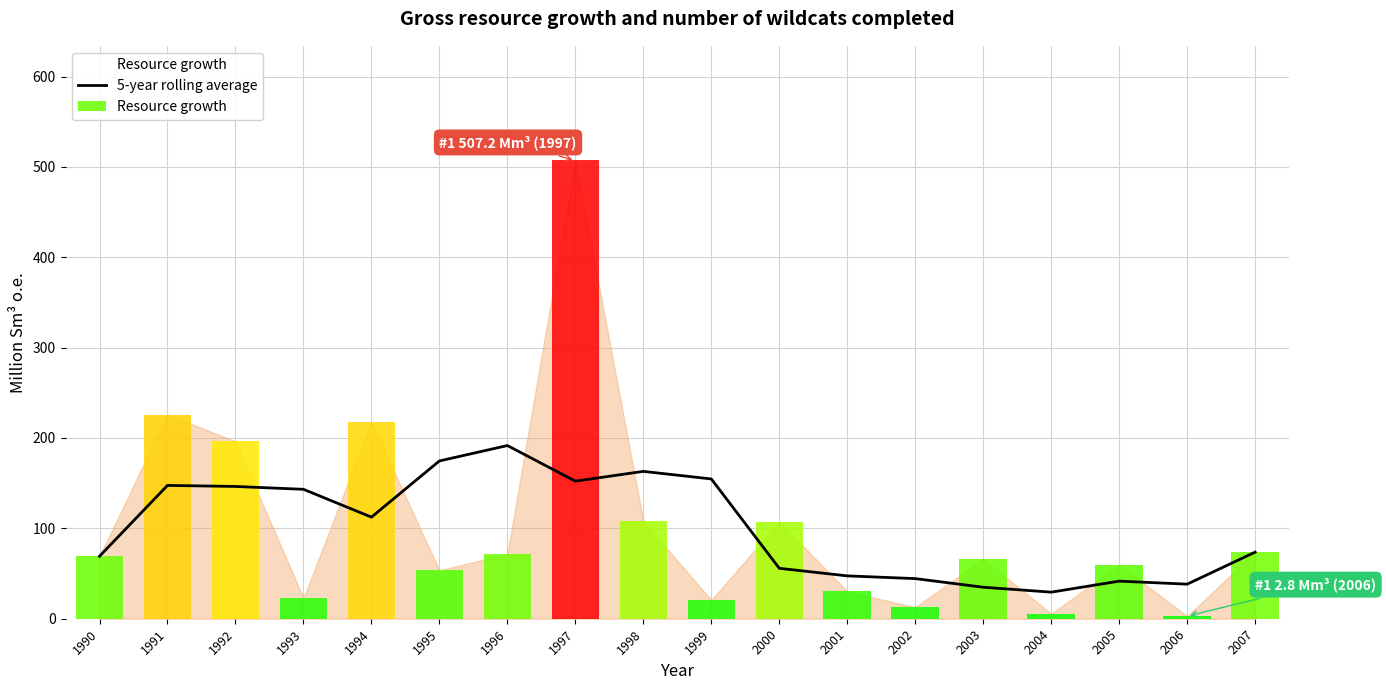

What are all the series names shown in the legend?

5-year rolling average, Resource growth